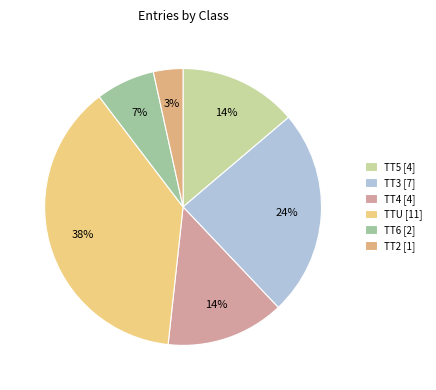

To the nearest percent, what is the average slice percentage?

17%